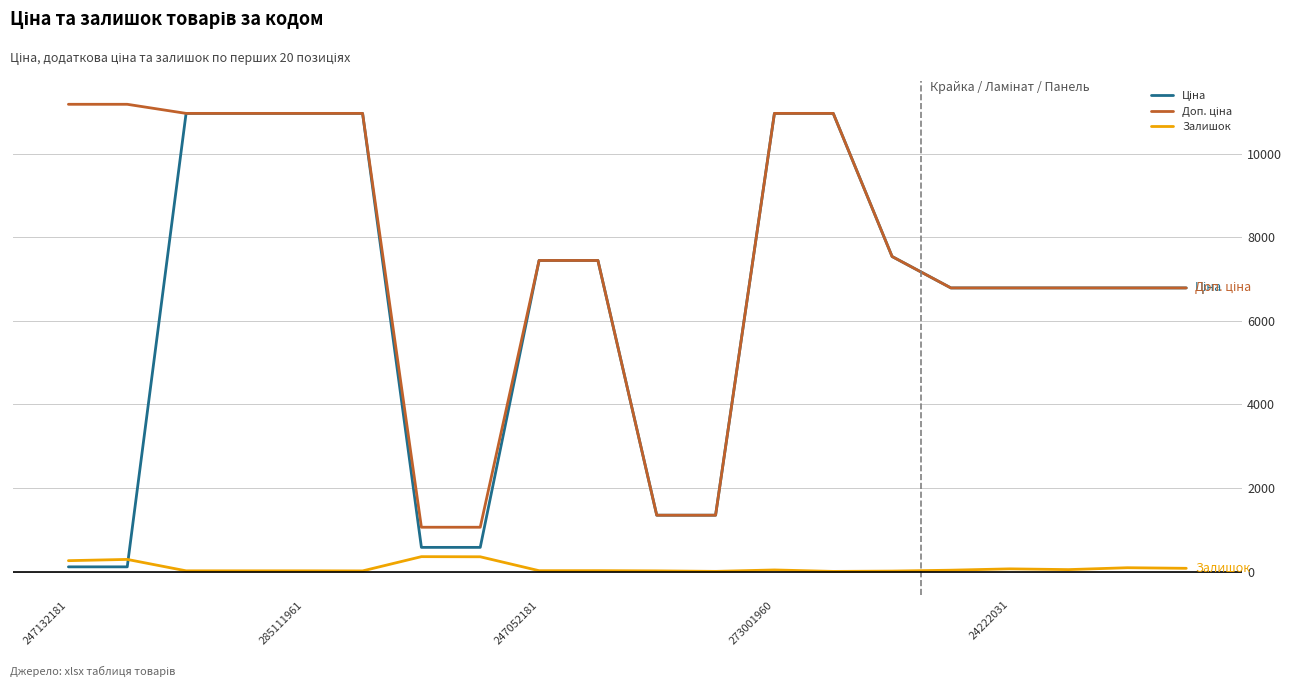

What is the greatest value displayed?

11182.0